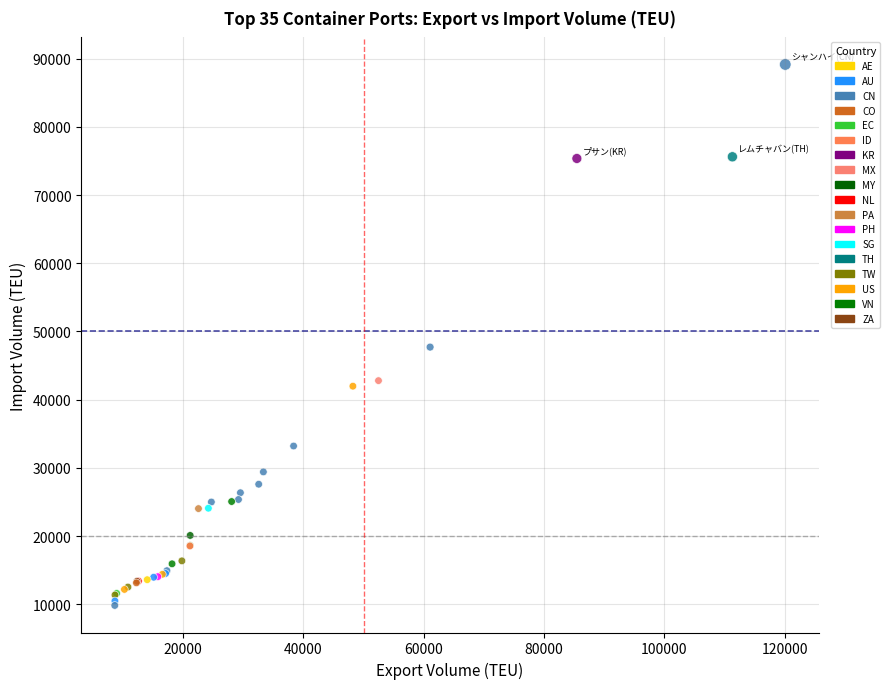

What Y value in the scatter plot is closest to 49483?

47703.0